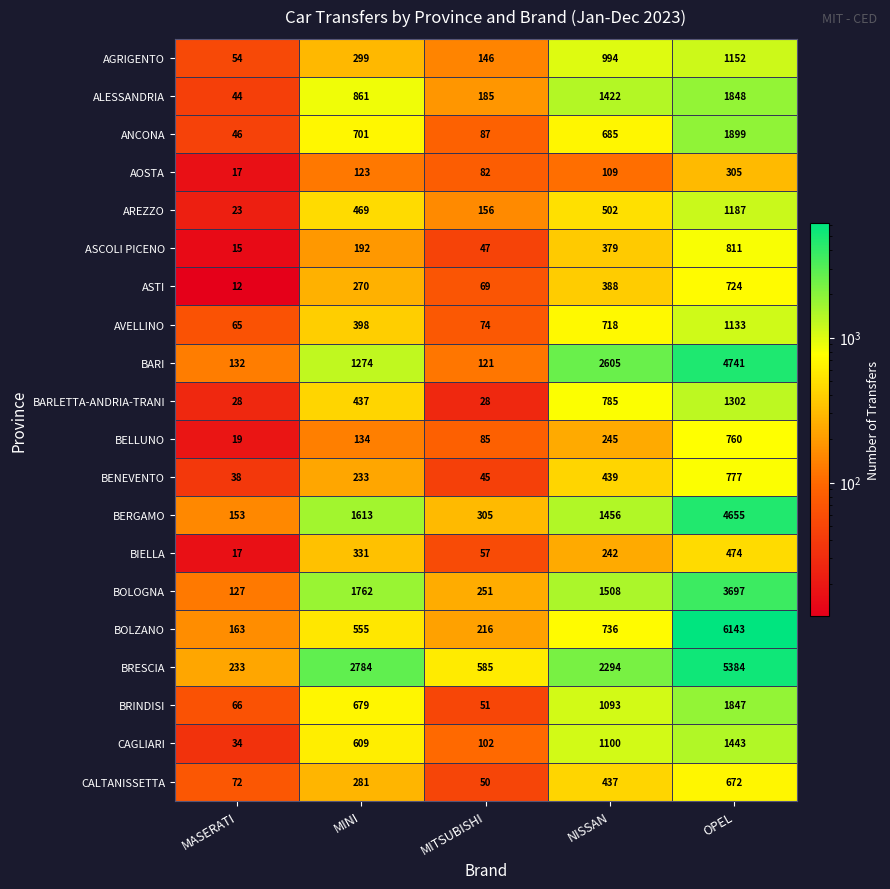

Rank the categories by AREZZO value from highest to lowest.

OPEL, NISSAN, MINI, MITSUBISHI, MASERATI